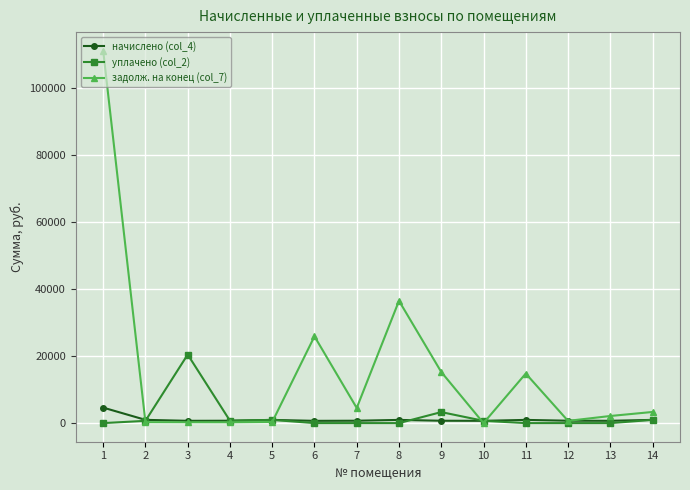

True or false: начислено (col_4) has a value of 962.0 at 14.

True